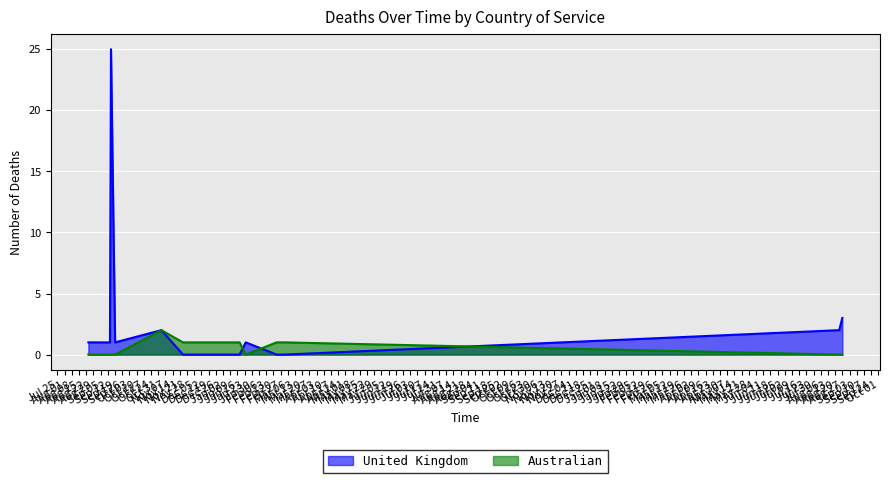

True or false: Australian has more than 0 interior local peaks.

True